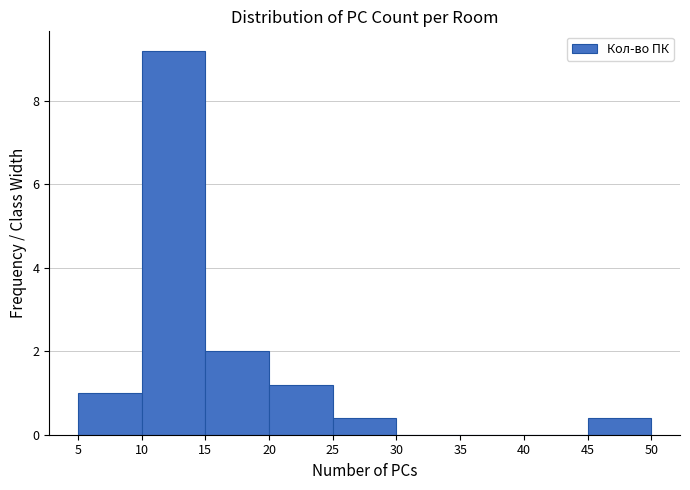

Reading left to right, transcribe this chart: for each bar, give the range it covers on the x-axis and its height. The values are not printed on the chart, so give them approximately, as read against the axis.

5 to 10: 1.0
10 to 15: 9.2
15 to 20: 2.0
20 to 25: 1.2
25 to 30: 0.4
30 to 35: 0
35 to 40: 0
40 to 45: 0
45 to 50: 0.4